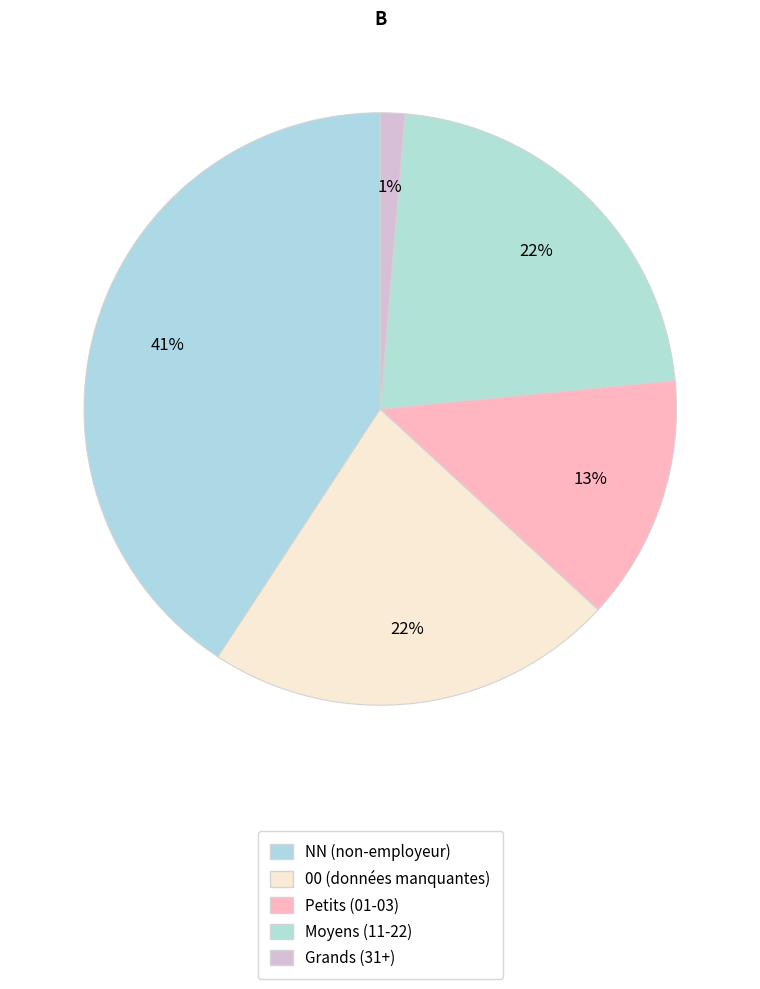

How many slices are in this pie chart?

5